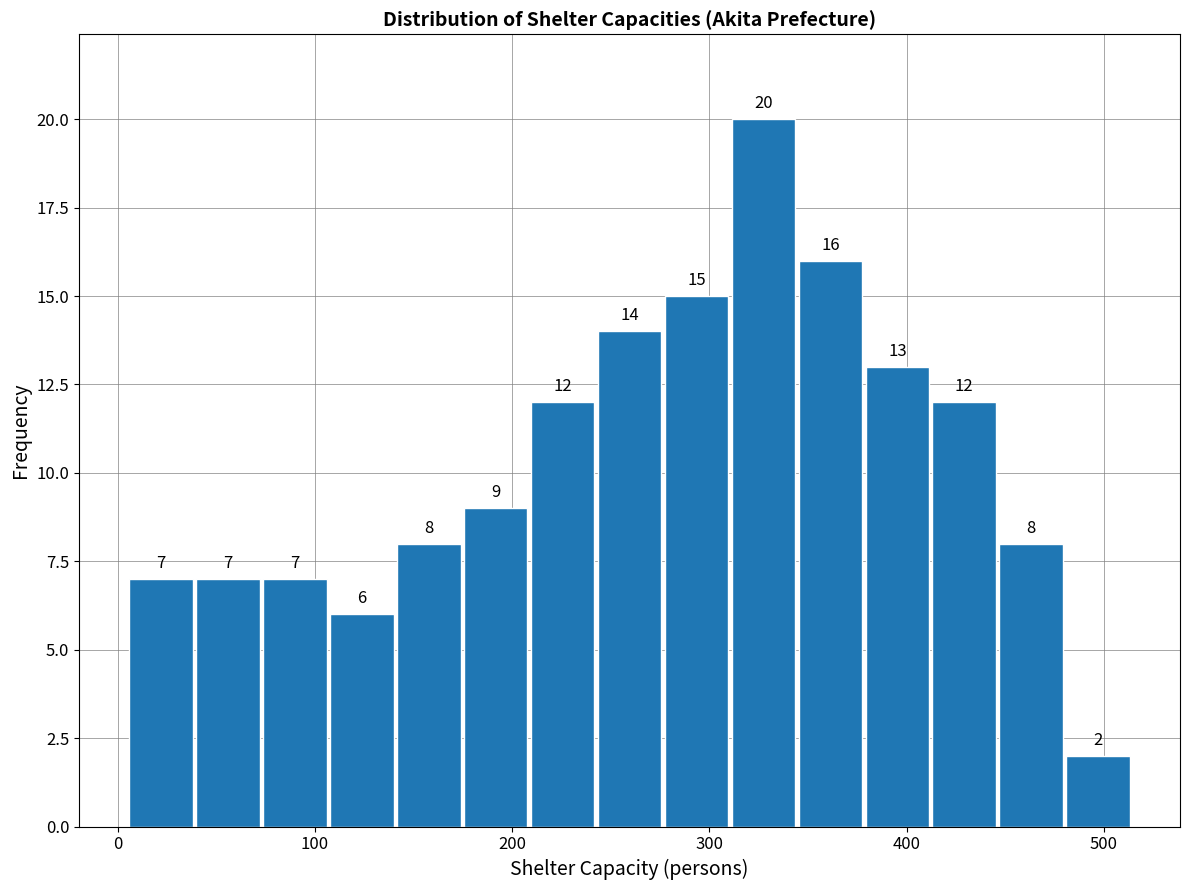

Around what value on the x-axis is the tallest bar? Give the approximate position of its centre, as read against the axis.

330